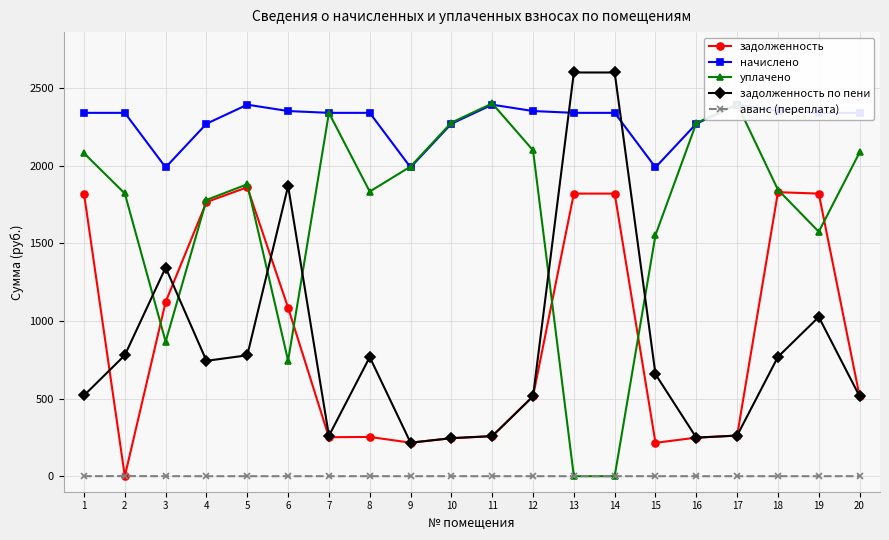

True or false: уплачено and аванс (переплата) intersect in this chart.

False